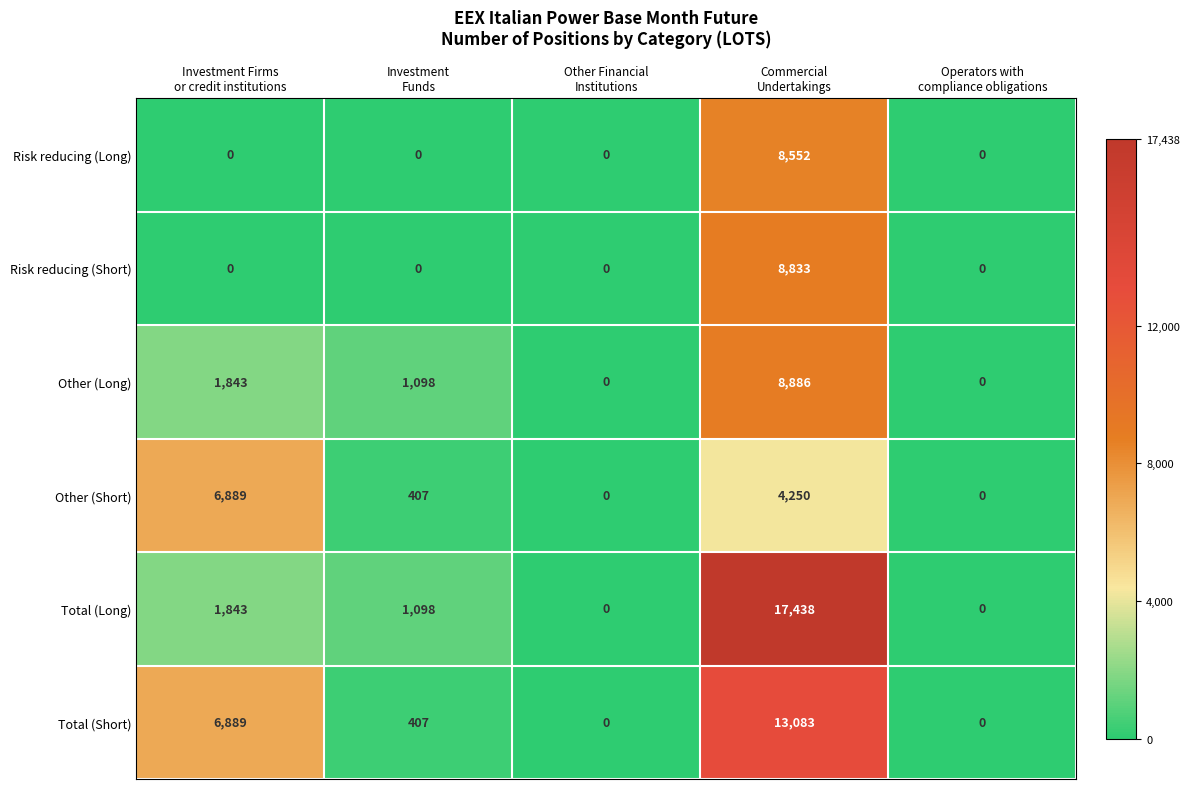

Which series has the largest range (max minus min)?

Total (Long)